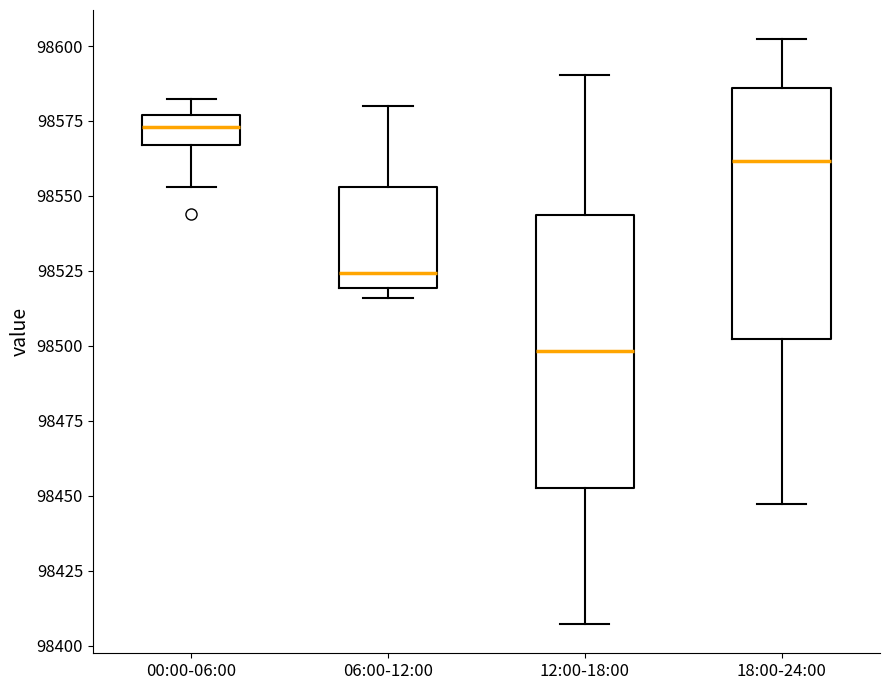

Where is the upper edge of the box for 00:00-06:00 on the y-axis? The values are not printed on the chart, so give them approximately, as read against the axis.

98575